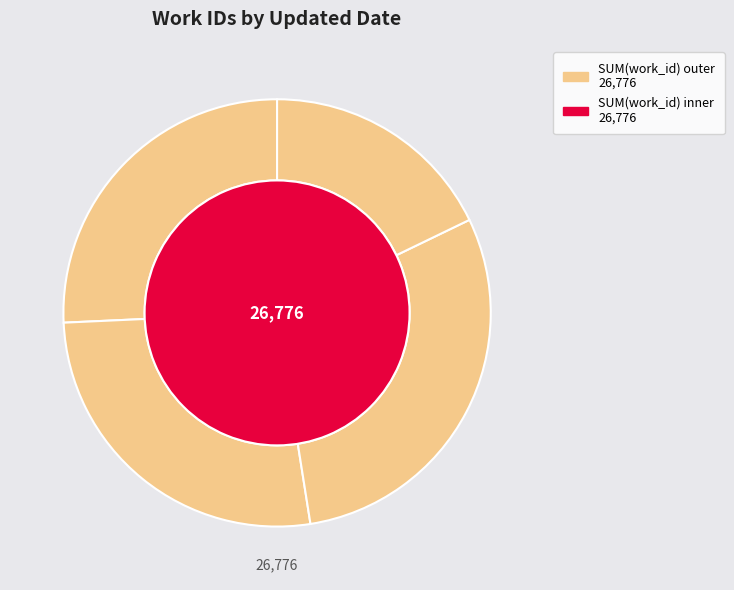

True or false: 2012-01-12 accounts for 27% of the total.

True